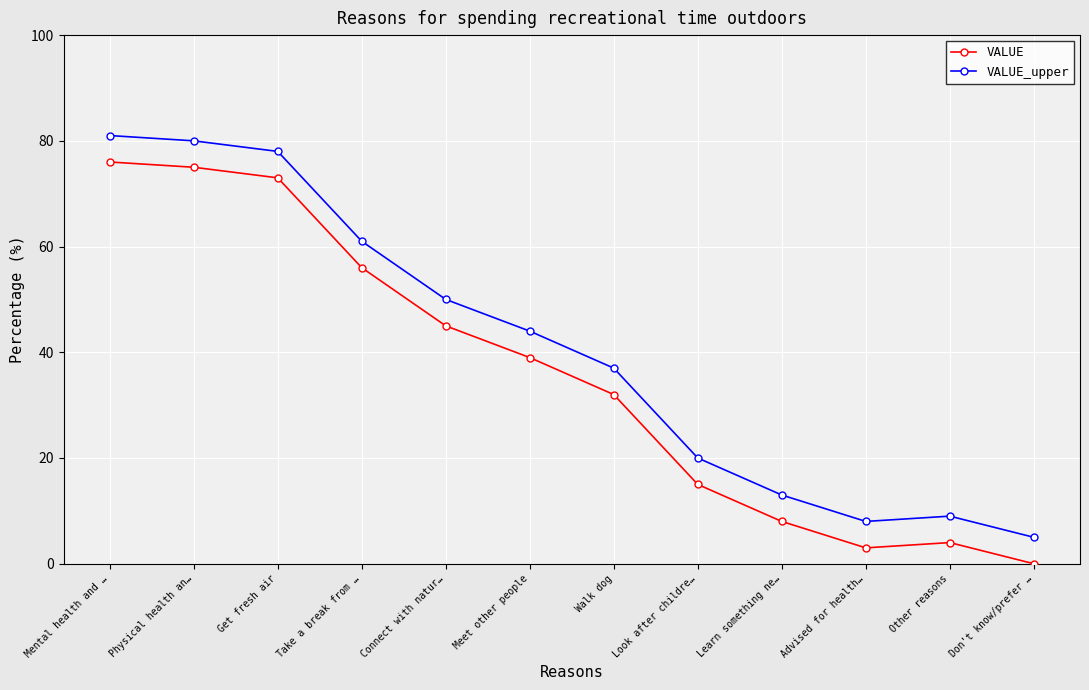

What position from the left is Take a break from …?

4